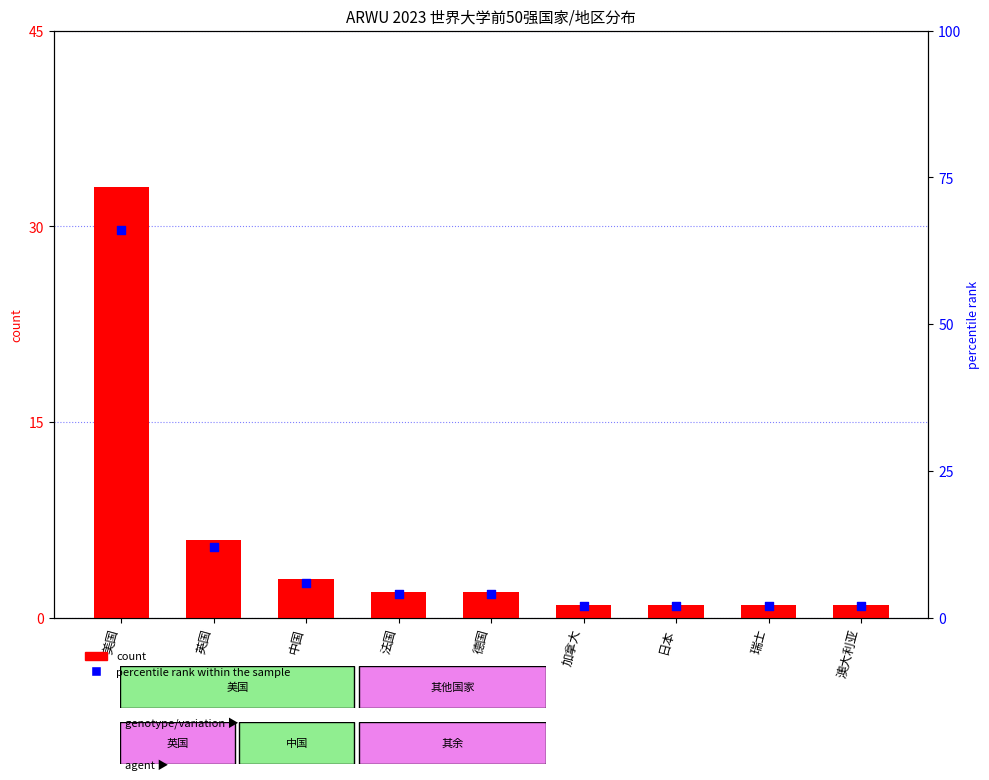

Which series has the largest total across all categories?

percentile rank within the sample